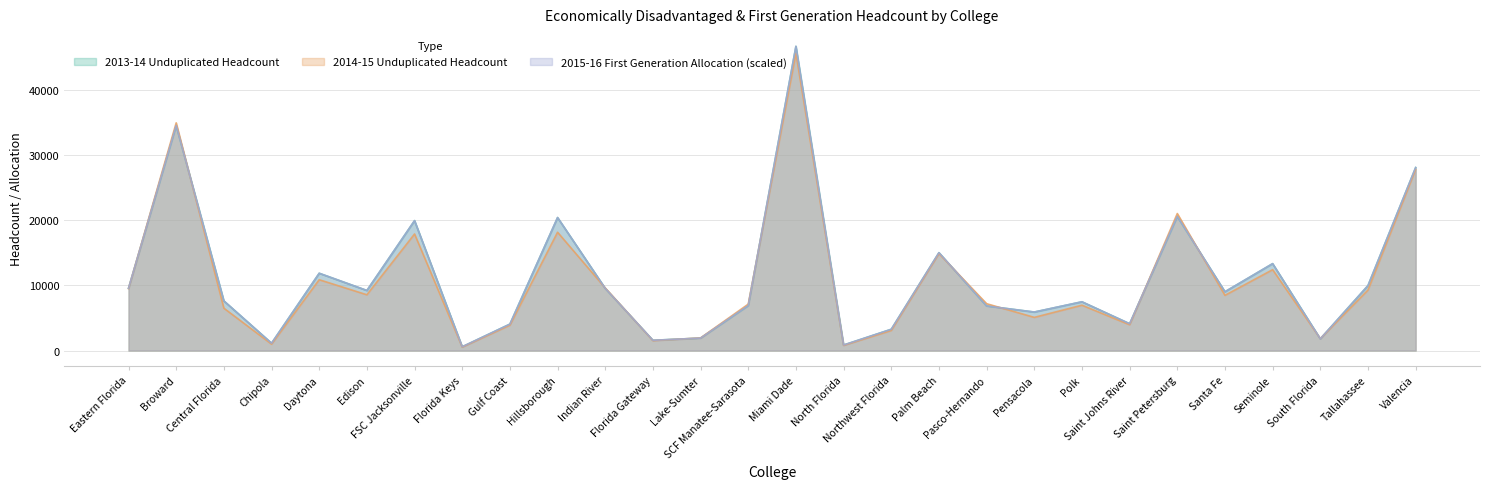

At which category does 2014-15 Unduplicated Headcount reach its first local peak?

Broward